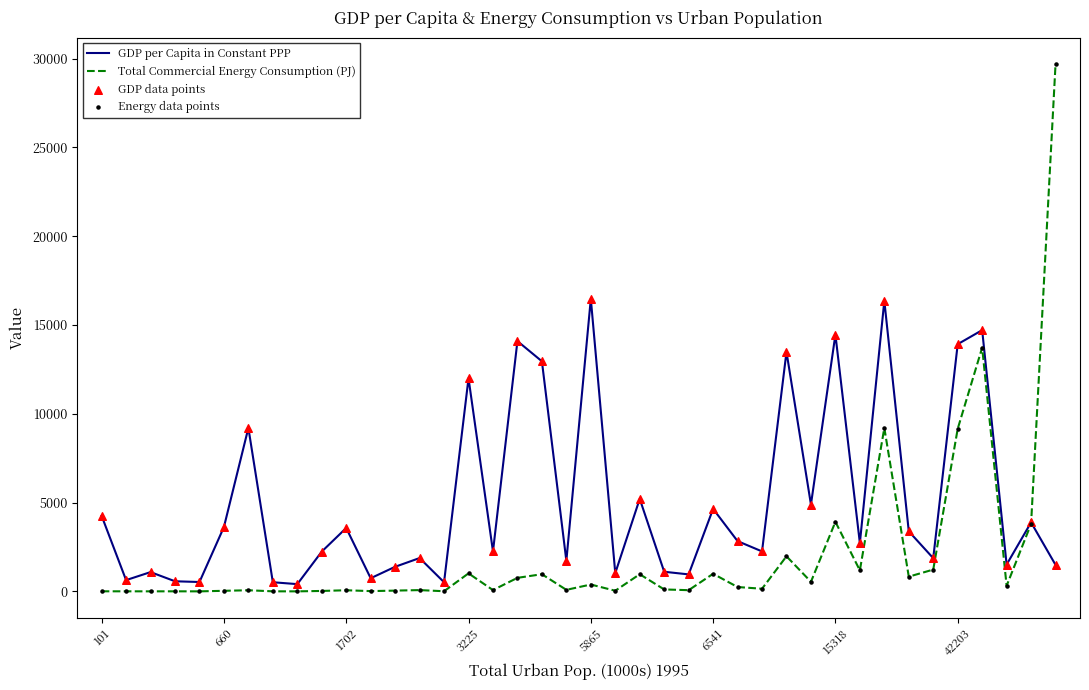

What is the maximum value shown in the chart?

29679